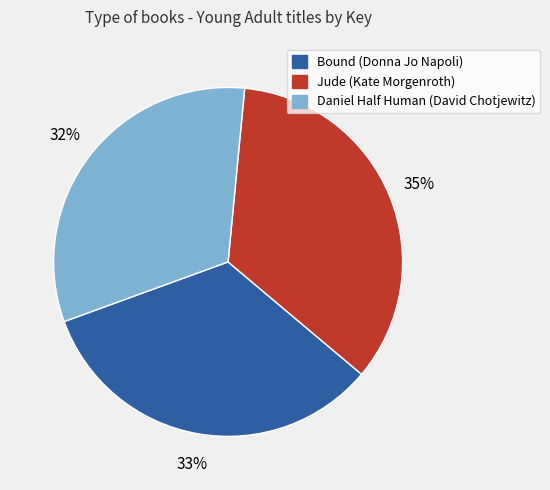

Which has a higher value, Jude (Kate Morgenroth) or Bound (Donna Jo Napoli)?

Jude (Kate Morgenroth)